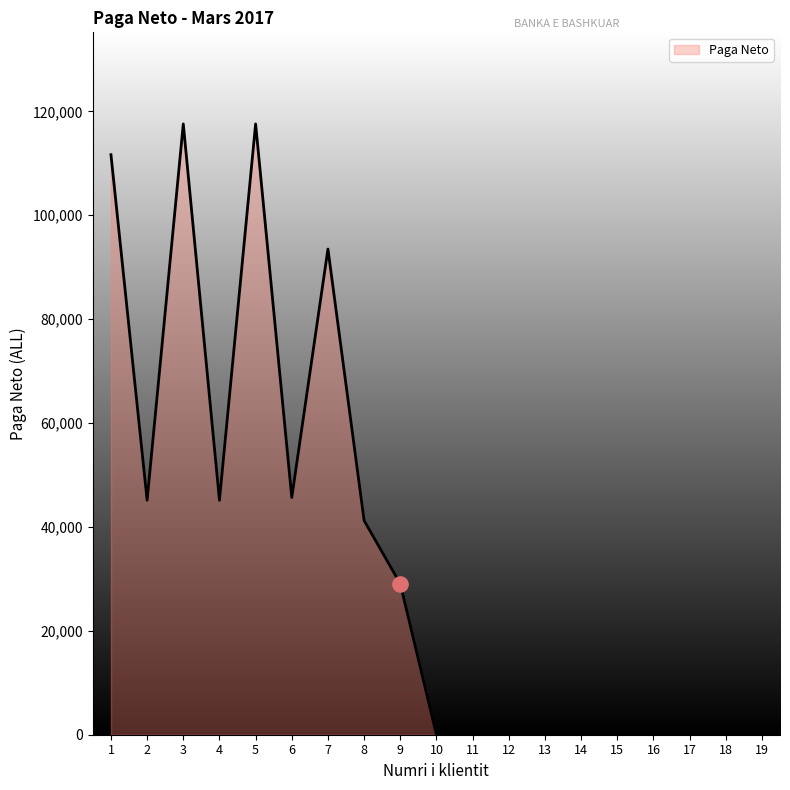

Which has a higher value, 2 or 18?

2